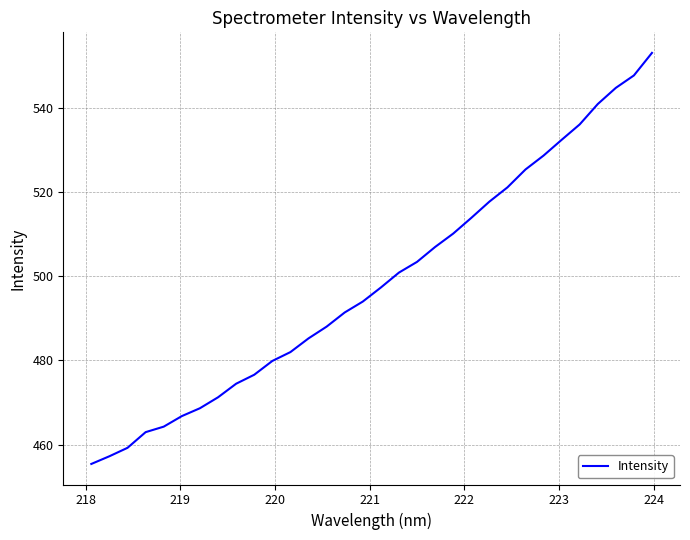

What is the difference between the maximum and minimum values?

97.6